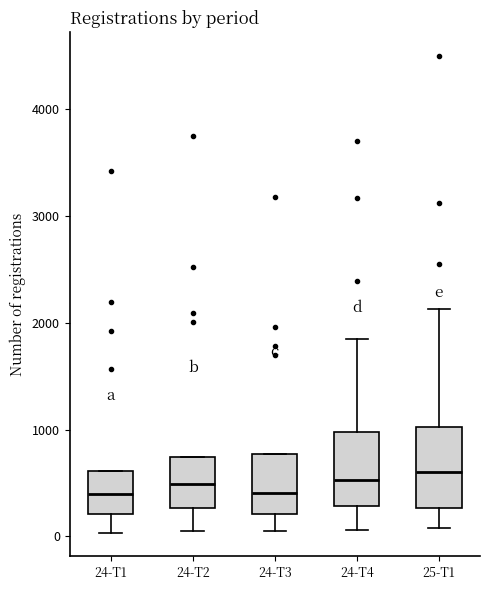

Reading left to right, transcribe this box plot: for each box, give where its median line is, the range the box spans, and where its two whiskers end, as read against the y-axis. The values are not printed on the chart, so give them approximately, as read against the axis.

24-T1: median 400, box 200 to 600, whiskers 0 to 600
24-T2: median 500, box 300 to 700, whiskers 100 to 700
24-T3: median 400, box 200 to 800, whiskers 0 to 800
24-T4: median 500, box 300 to 1000, whiskers 100 to 1800
25-T1: median 600, box 300 to 1000, whiskers 100 to 2100